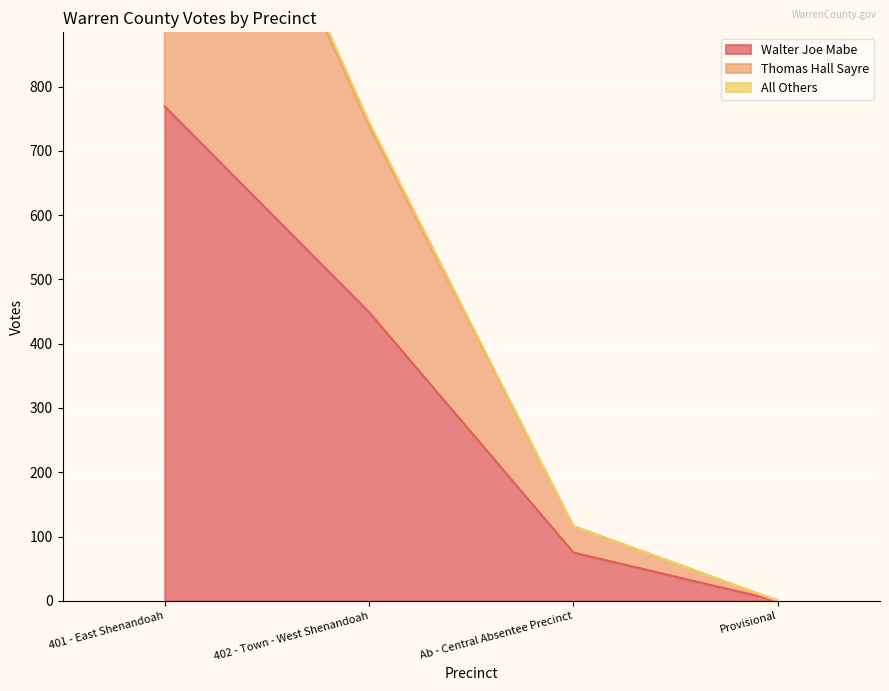

Reading right to left, transcribe all the data shown in this chart.

Walter Joe Mabe: 0	75	449	769
Thomas Hall Sayre: 0	116	745	1455
All Others: 0	116	739	1442